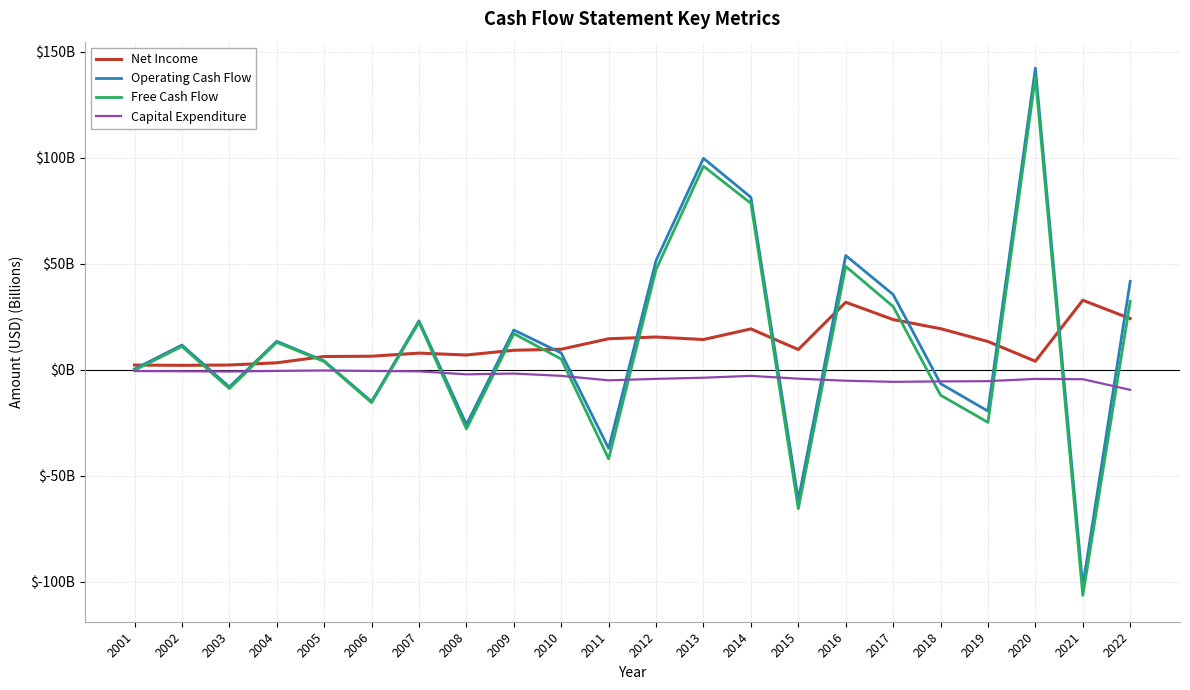

The value of Capital Expenditure at 2012 is -7.1. True or false?

False